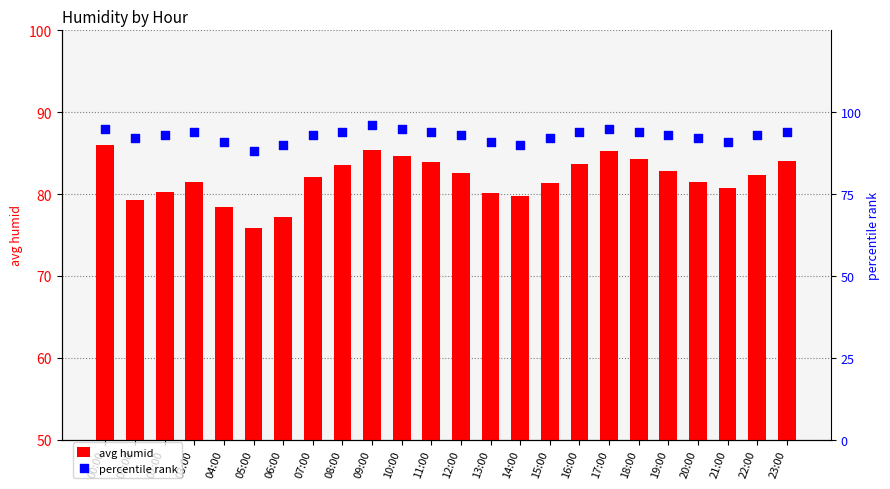

At which category is the sum across all series the highest?

09:00